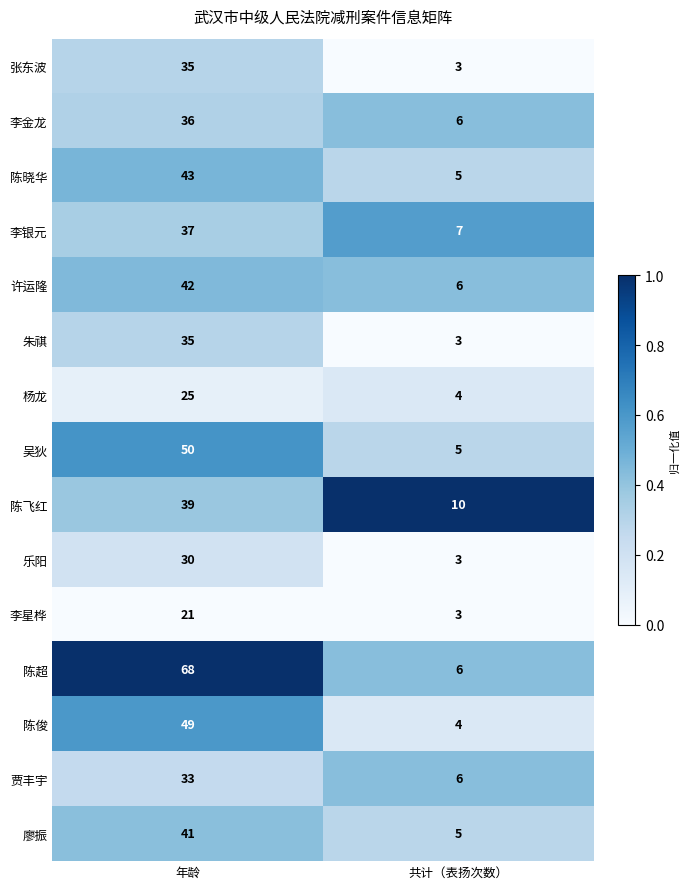

What is the difference between the maximum and minimum values in the 杨龙 series?

21